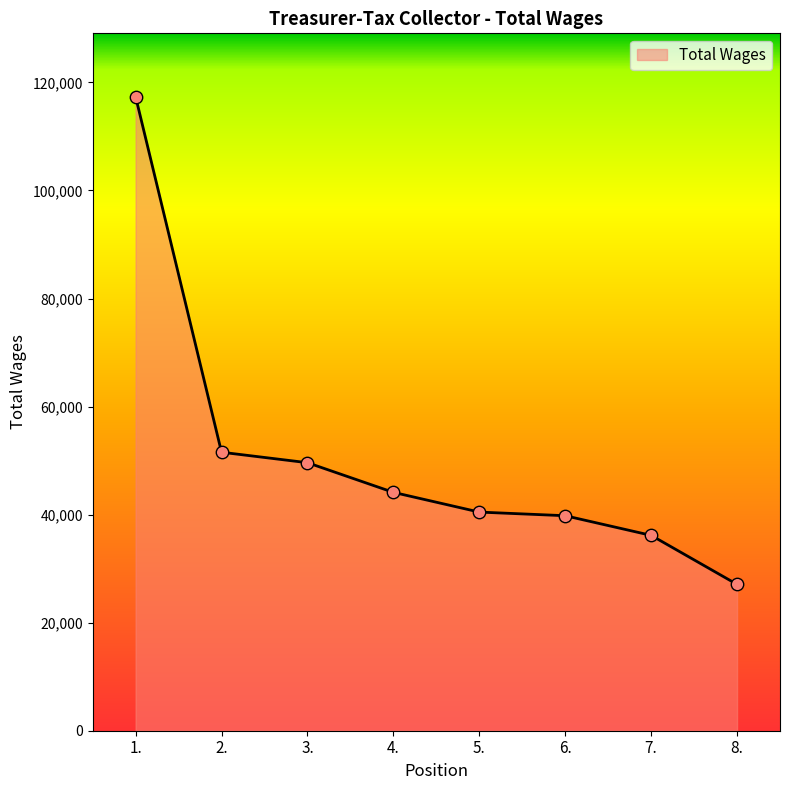

What is the ratio of the value at 6. to the value at 3.?

0.8